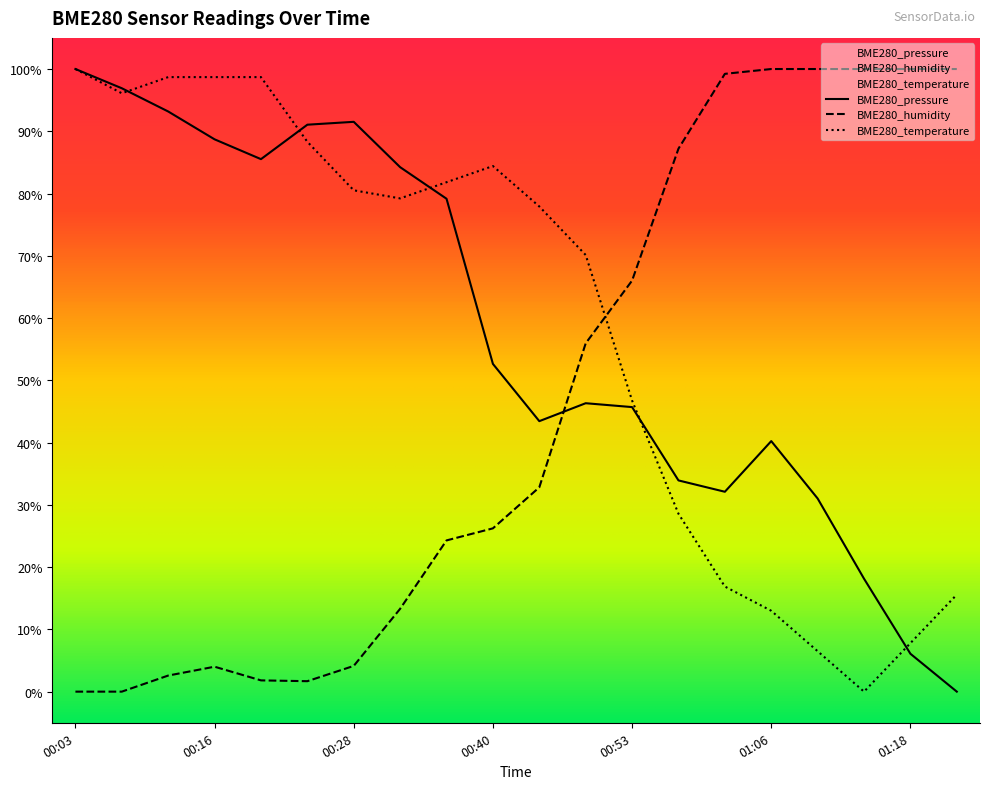

Read the BME280_pressure value at 00:53.

45.7